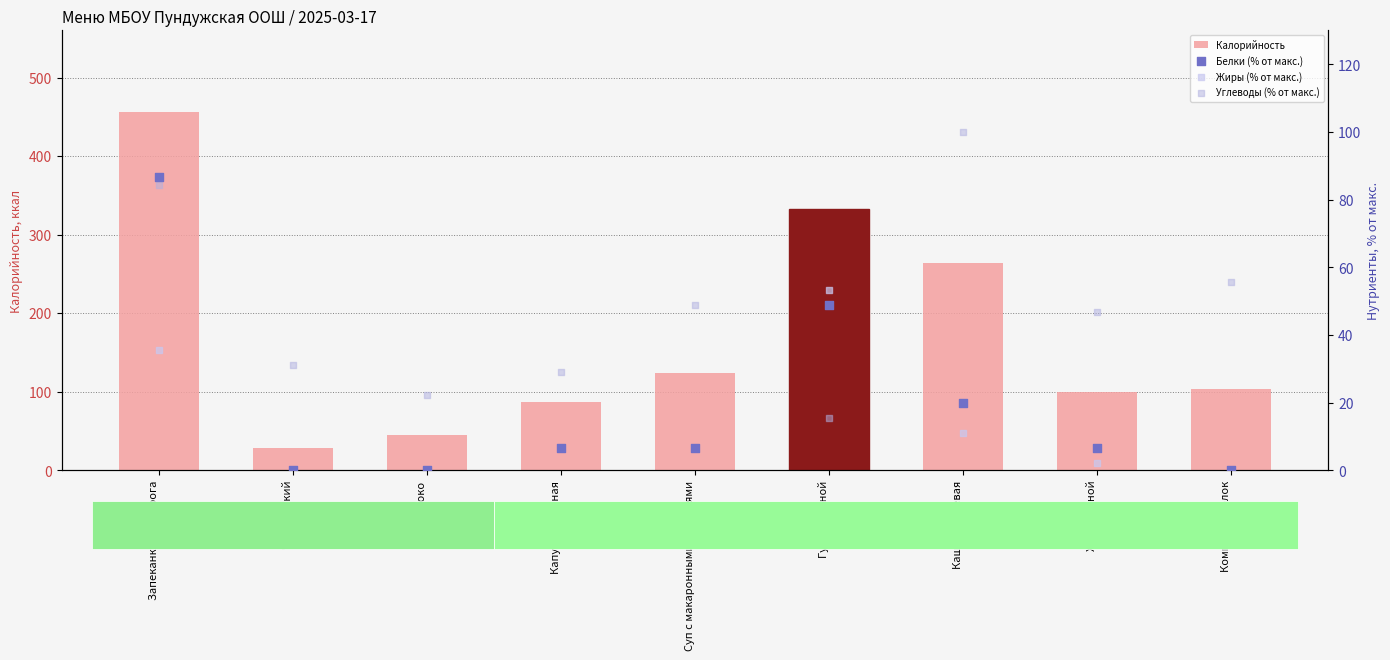

Which series reaches the maximum Y coordinate?

Калорийность